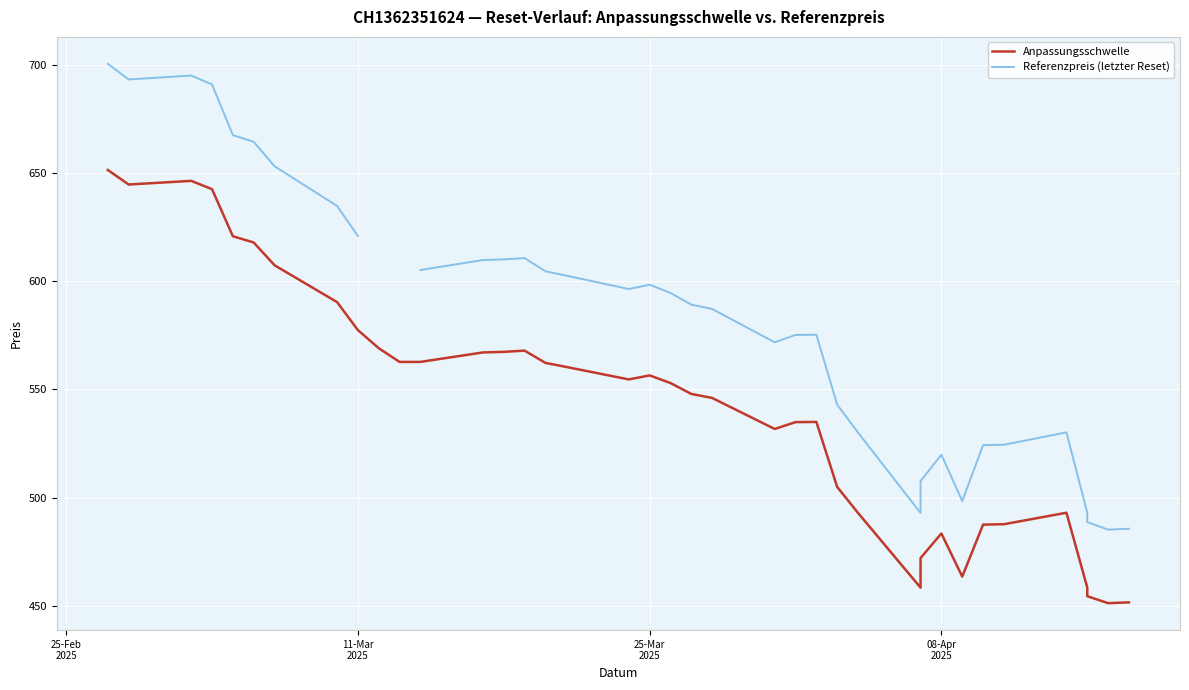

What are all the series names shown in the legend?

Anpassungsschwelle, Referenzpreis (letzter Reset)